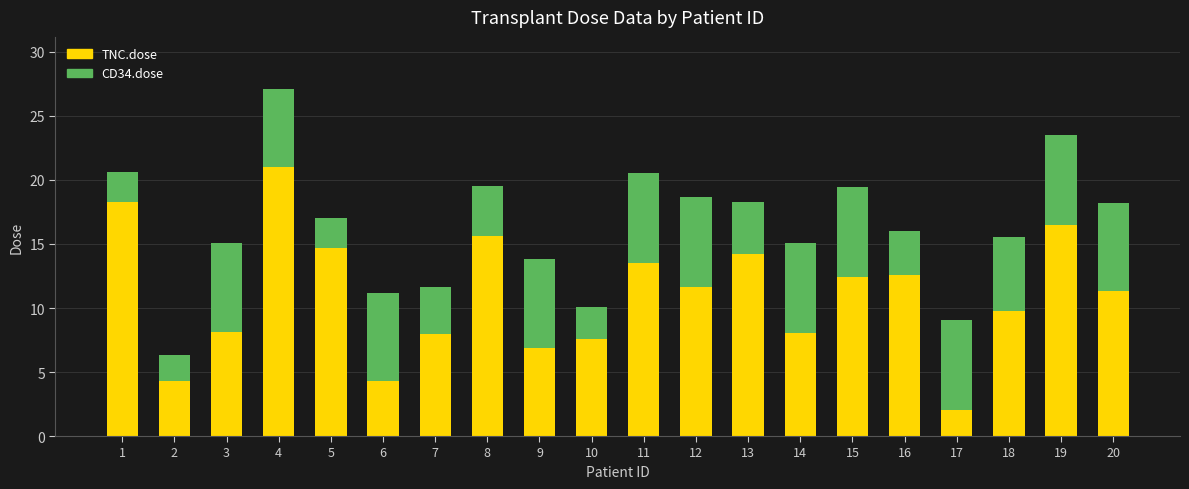

True or false: TNC.dose has a value of 7.6 at 2.

False